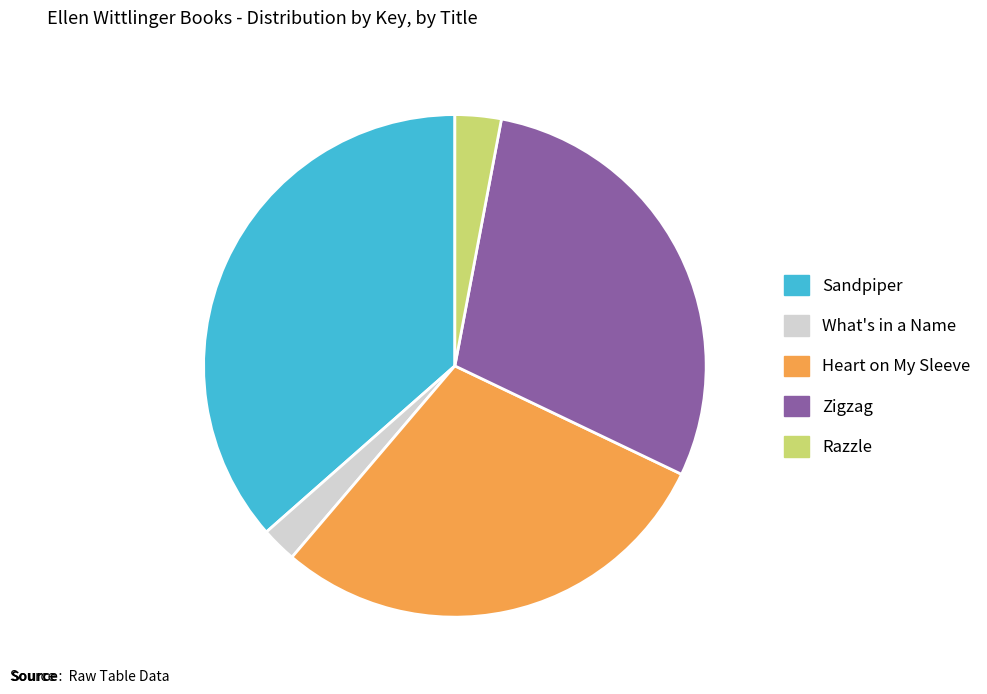

Do What's in a Name and Sandpiper together represent more than half of the pie?

No